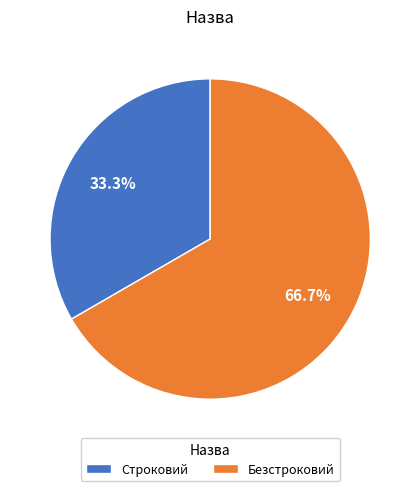

What percentage is NOT represented by Строковий?

66.7%